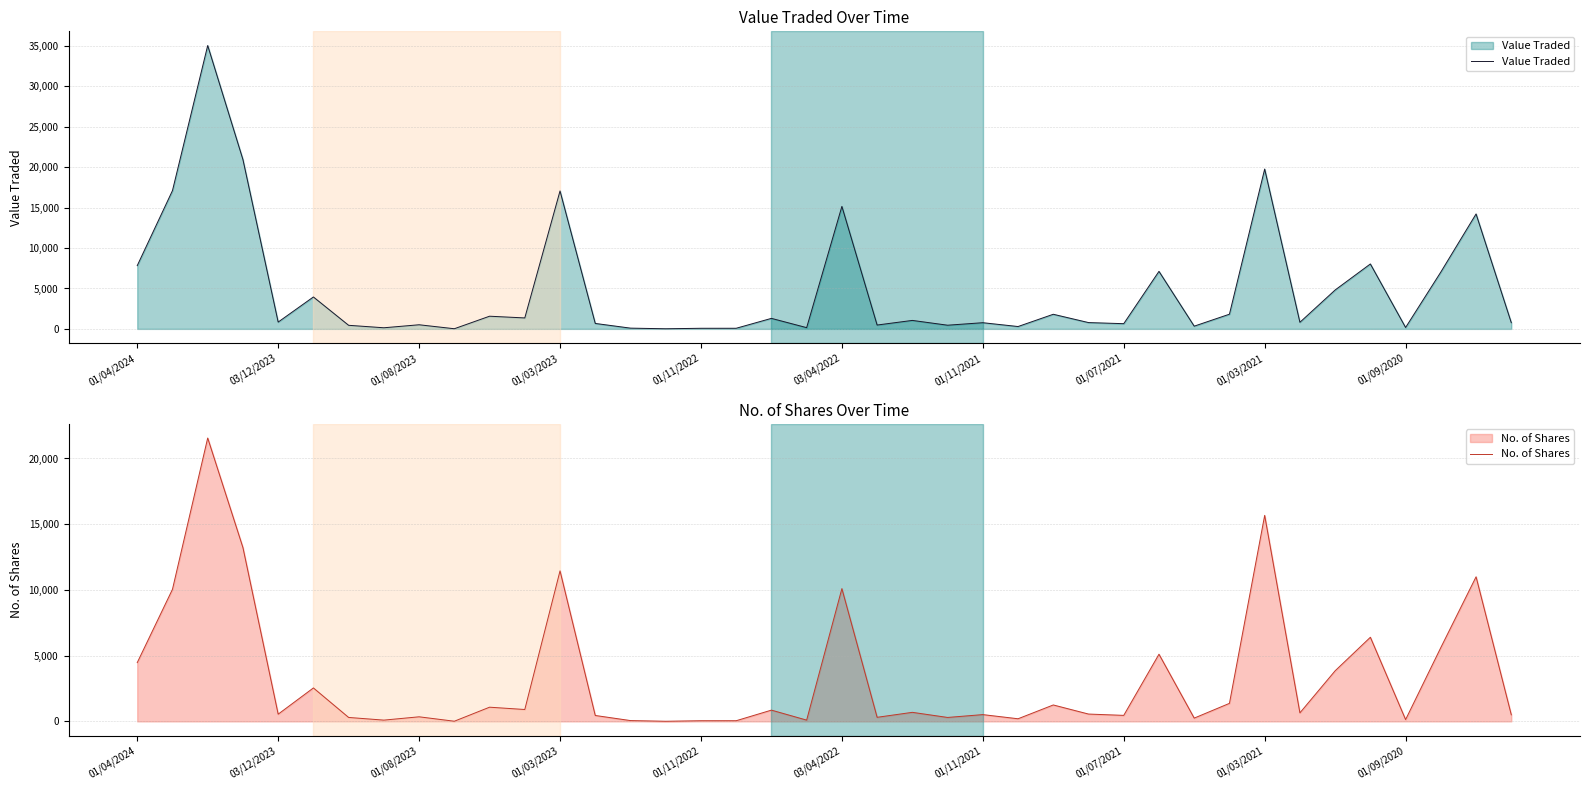

What is the difference between the second highest and second lowest values in the No. of Shares series?

15660